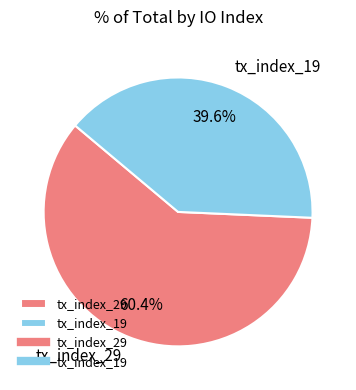

How many segments does this pie chart have?

2